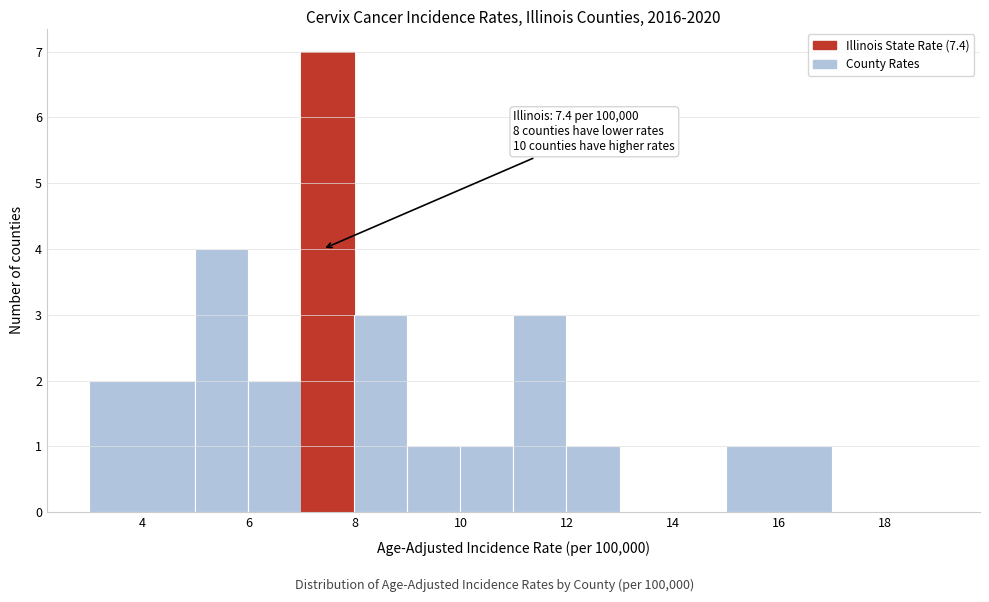

Over which range of the x-axis is the bar tallest?

7 to 8